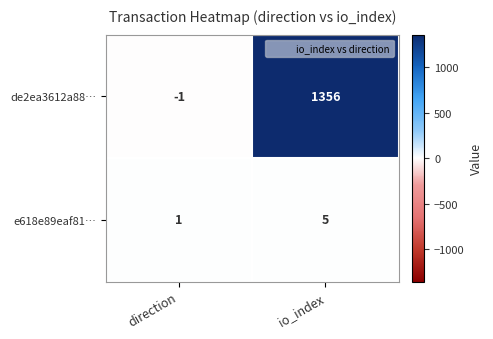

What is the difference between the highest and lowest values at io_index?

1351